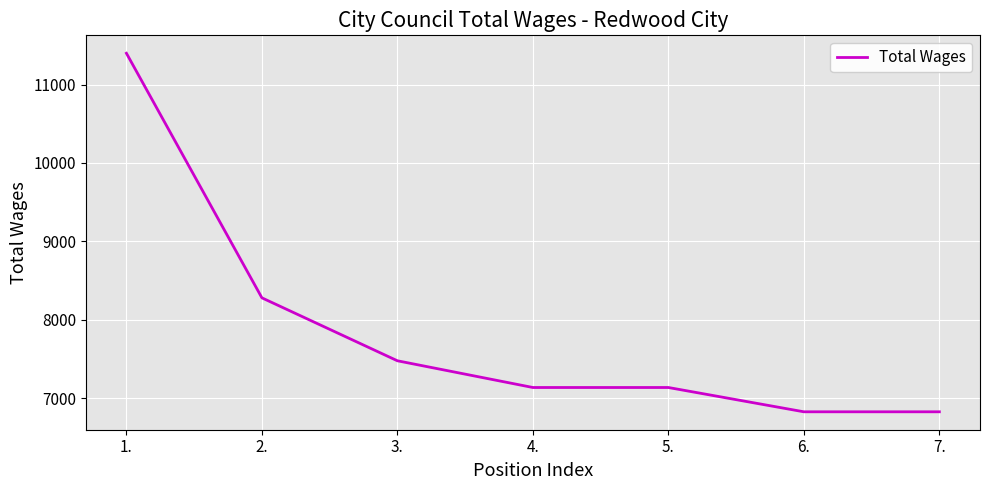

How many lines are shown in the chart?

1